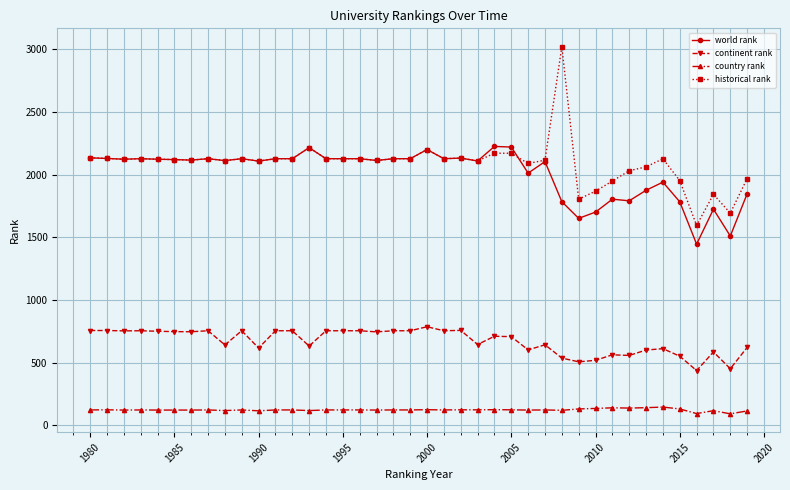

At how many categories does at least one series exceed 305?

40